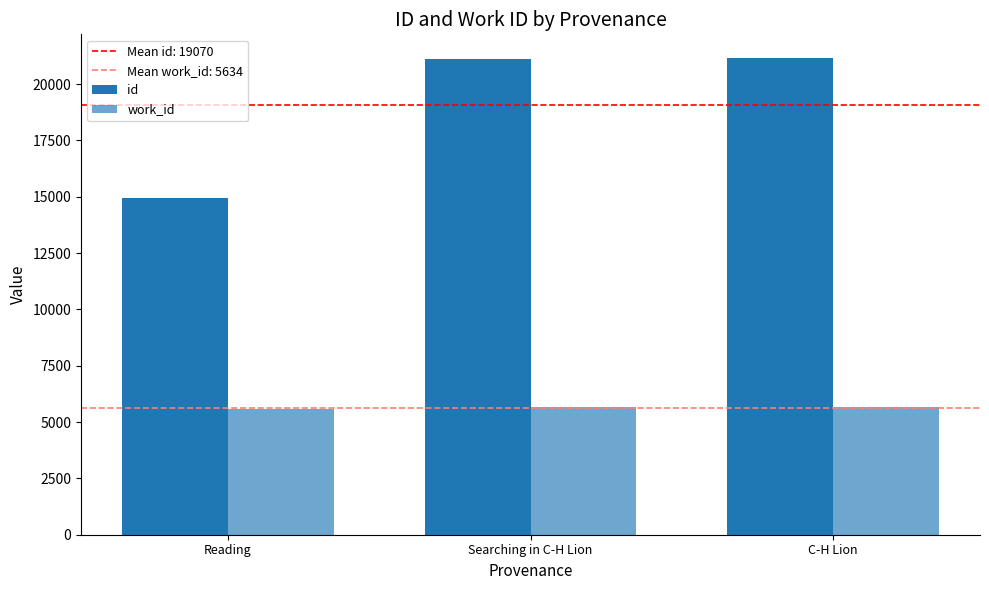

Is the value of work_id at Reading greater than the value of id at Reading?

No